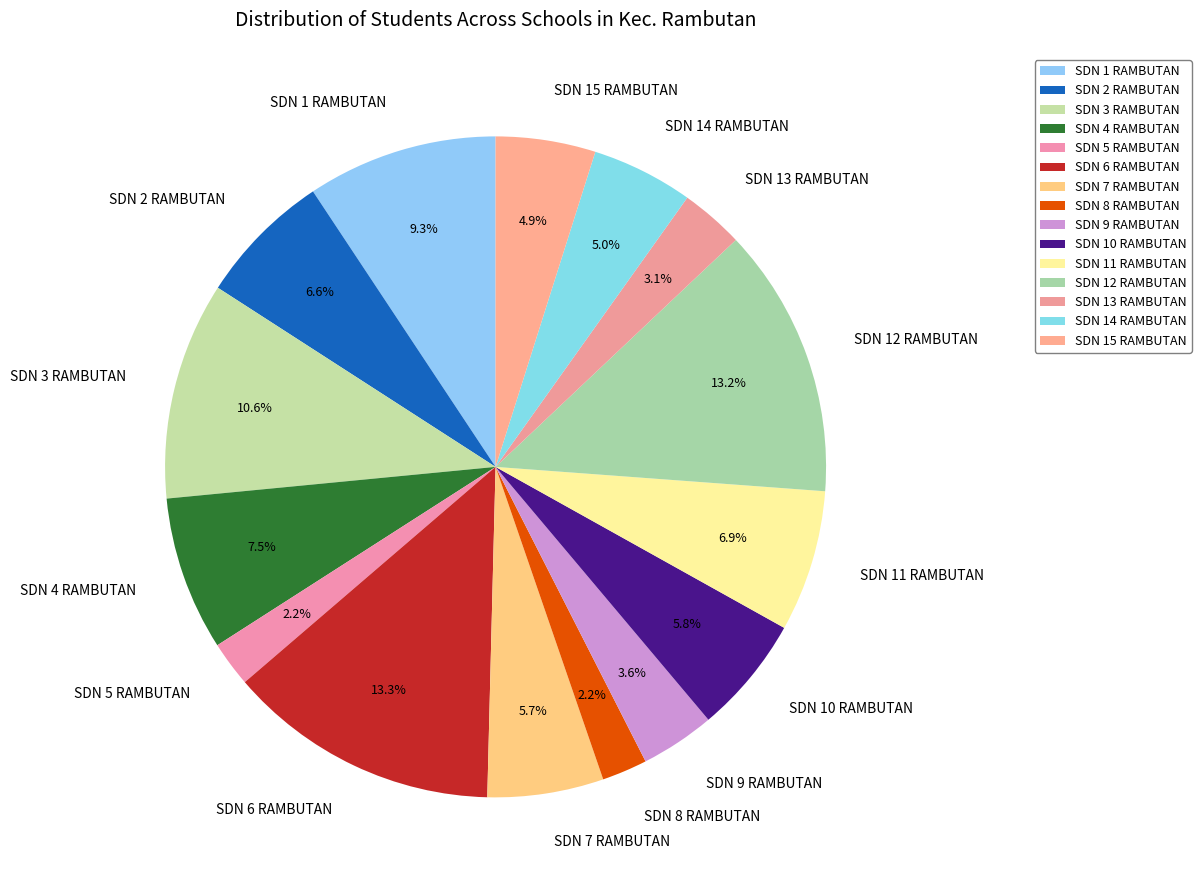

Is there any slice that represents more than half of the pie?

No